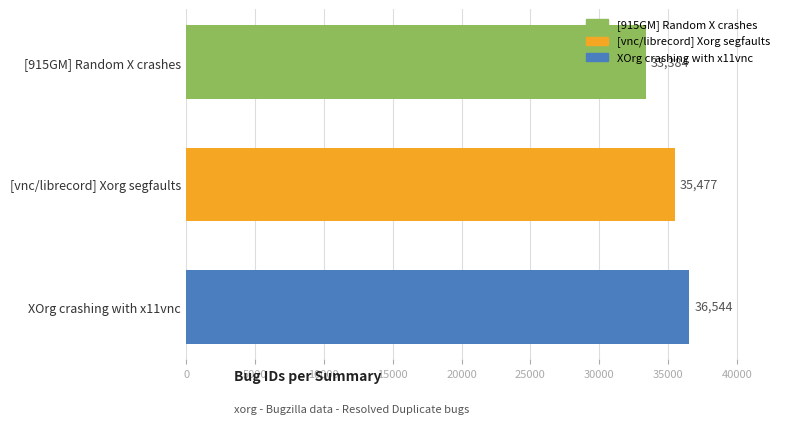

What is the minimum value shown in the chart?

33384